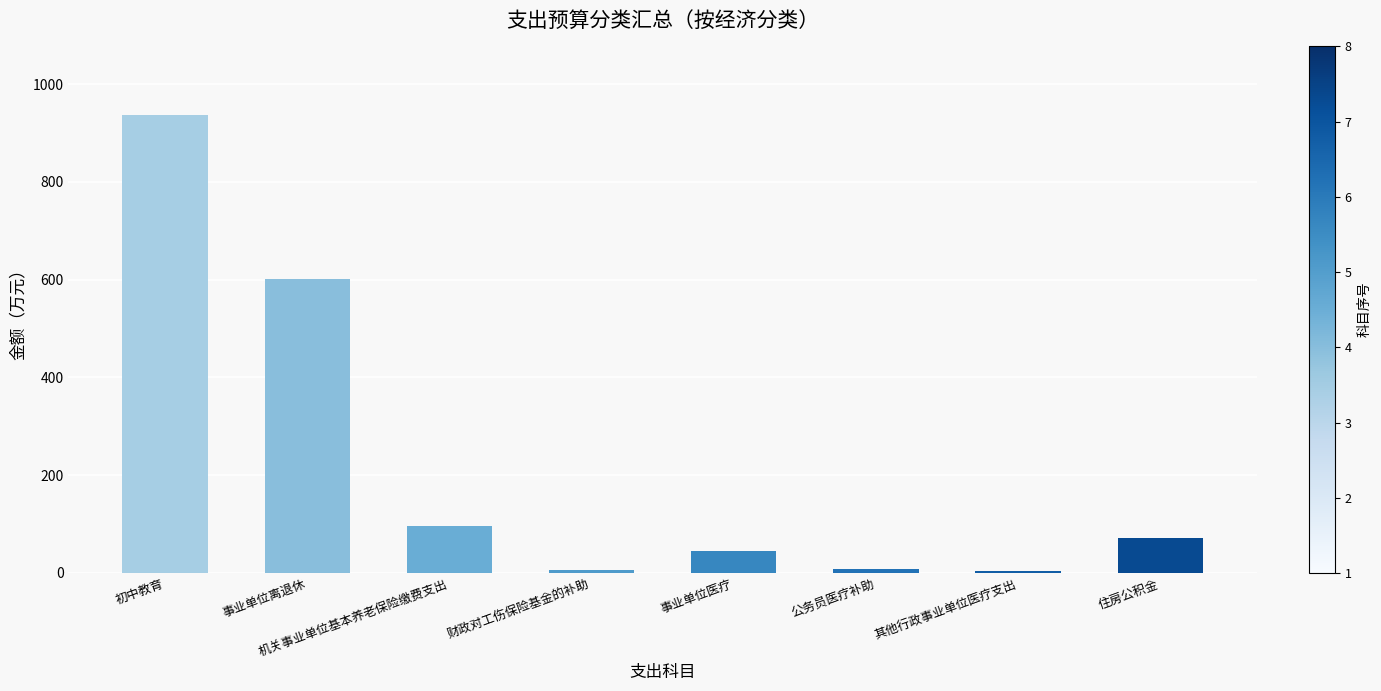

The chart shows a value of 113.5 at 住房公积金. True or false?

False